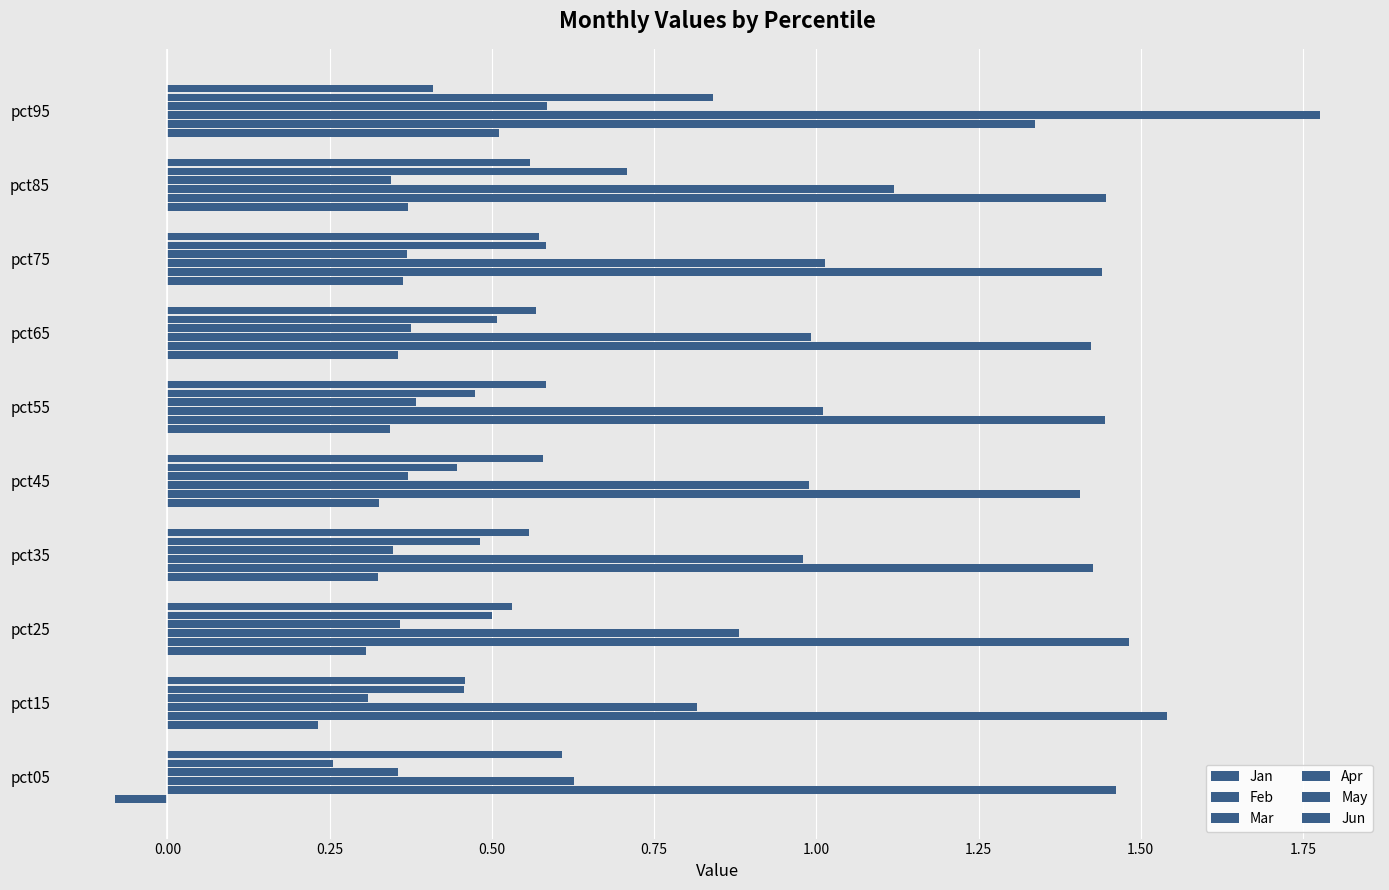

How many distinct data groups are displayed?

6